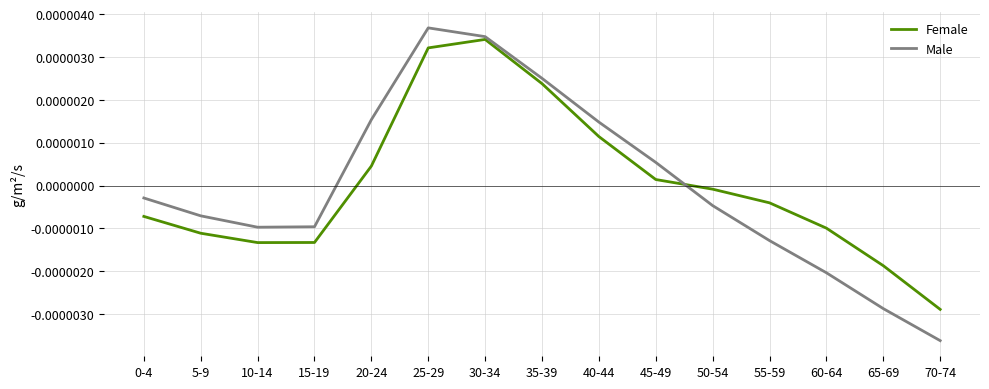

Which label corresponds to the largest value in the chart?

25-29